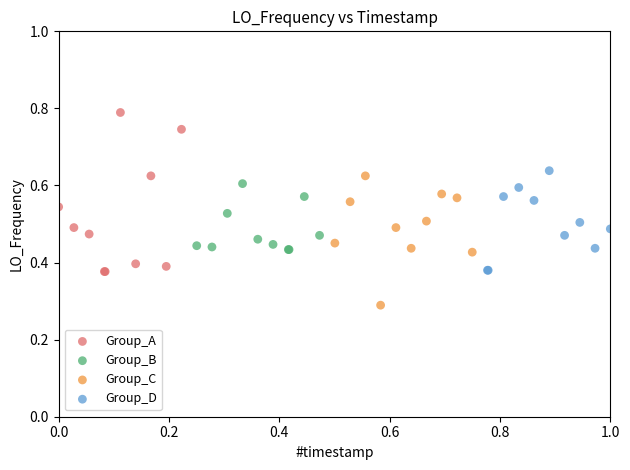

Which series reaches the minimum Y coordinate?

Group_C